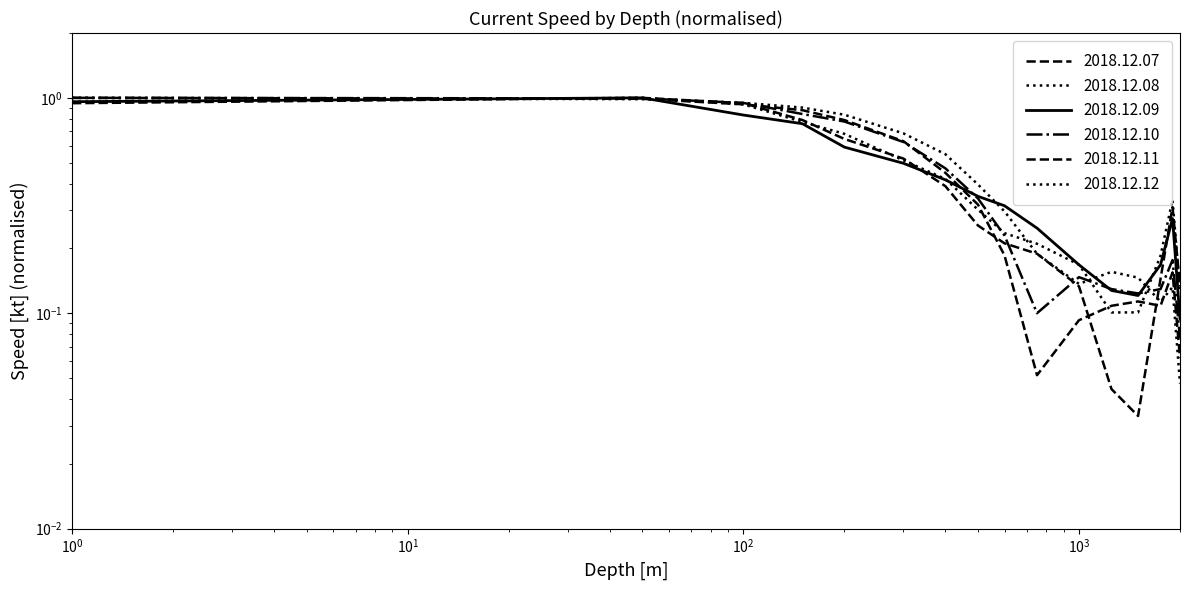

At which category is the sum across all series the highest?

$\mathdefault{10^{0}}$